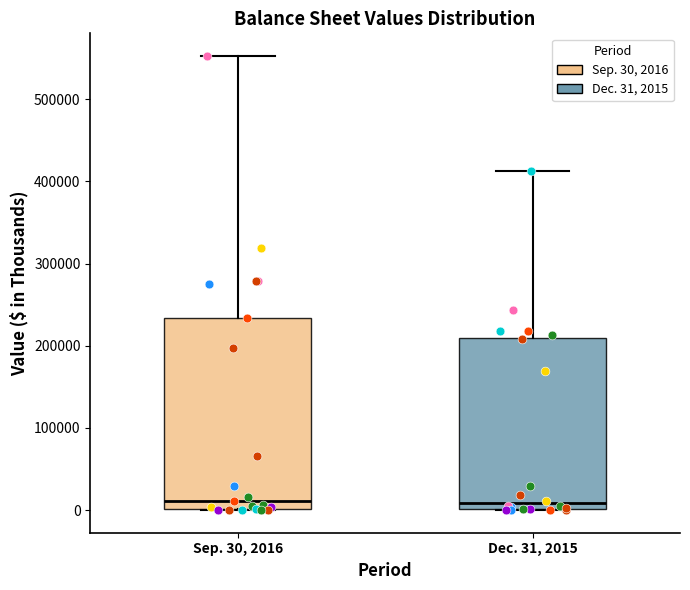

Reading left to right, transcribe this box plot: for each box, give where its median line is, the range the box spans, and where its two whiskers end, as read against the y-axis. The values are not printed on the chart, so give them approximately, as read against the axis.

Sep. 30, 2016: median 10000, box 0 to 230000, whiskers 0 to 550000
Dec. 31, 2015: median 10000, box 0 to 210000, whiskers 0 to 410000